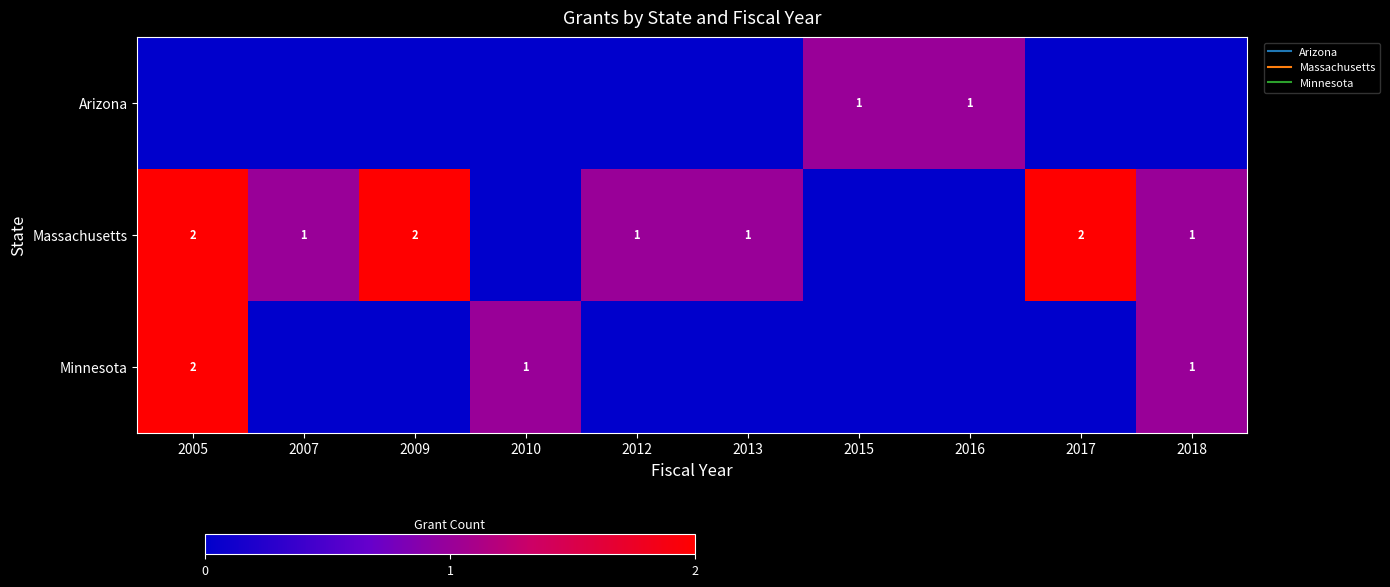

What is the sum of the Massachusetts values at 2005 and 2017?

4